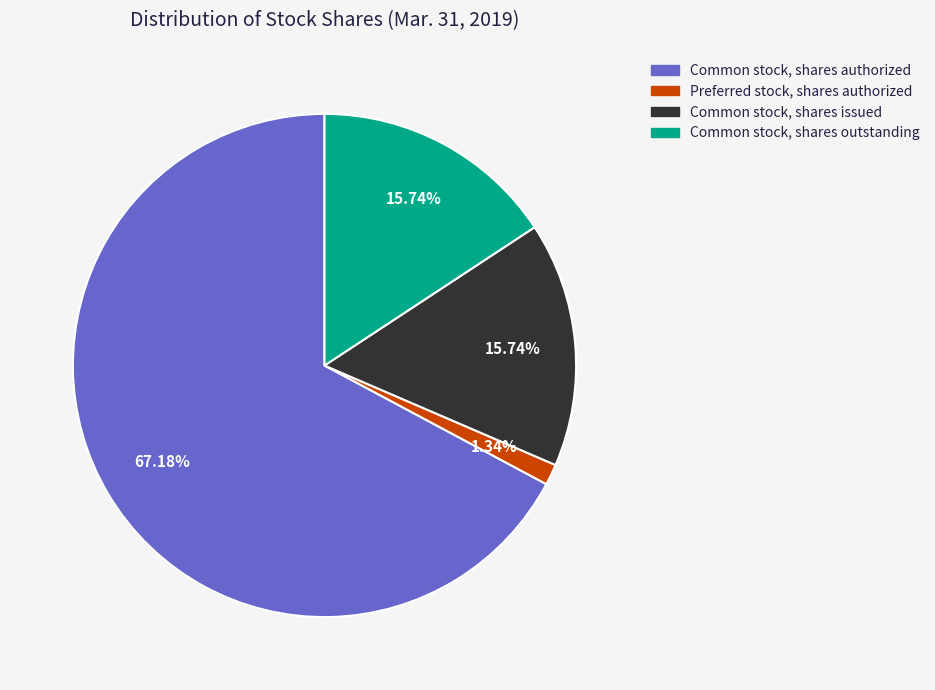

To the nearest percent, what is the difference between the largest and smallest slice percentages?

66%